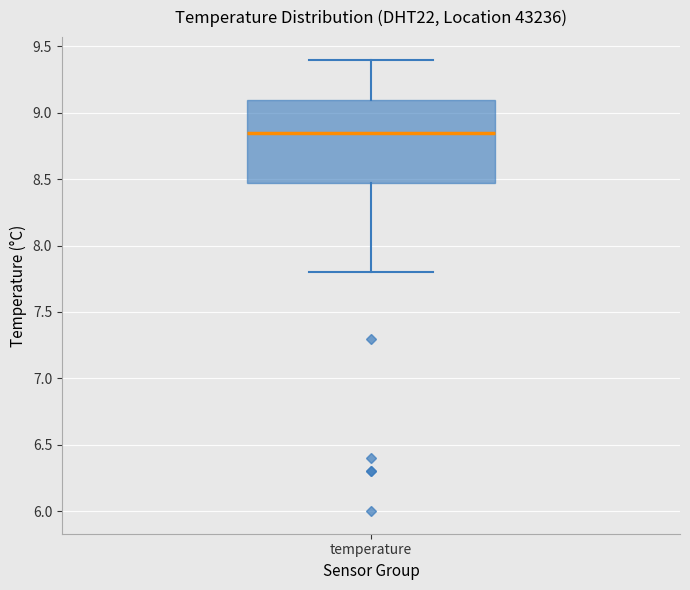

Read this box plot against the y-axis: the position of the median line, the range covered by the box, and the ends of both whiskers. The values are not printed on the chart, so give them approximately, as read against the axis.

median 8.85, box 8.50 to 9.10, whiskers 7.80 to 9.40